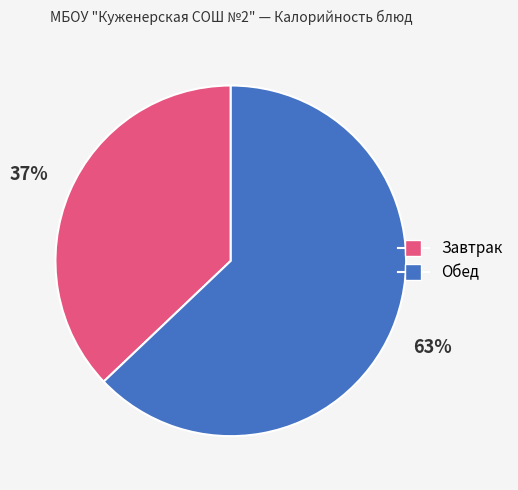

To the nearest percent, what is the average slice percentage?

50%